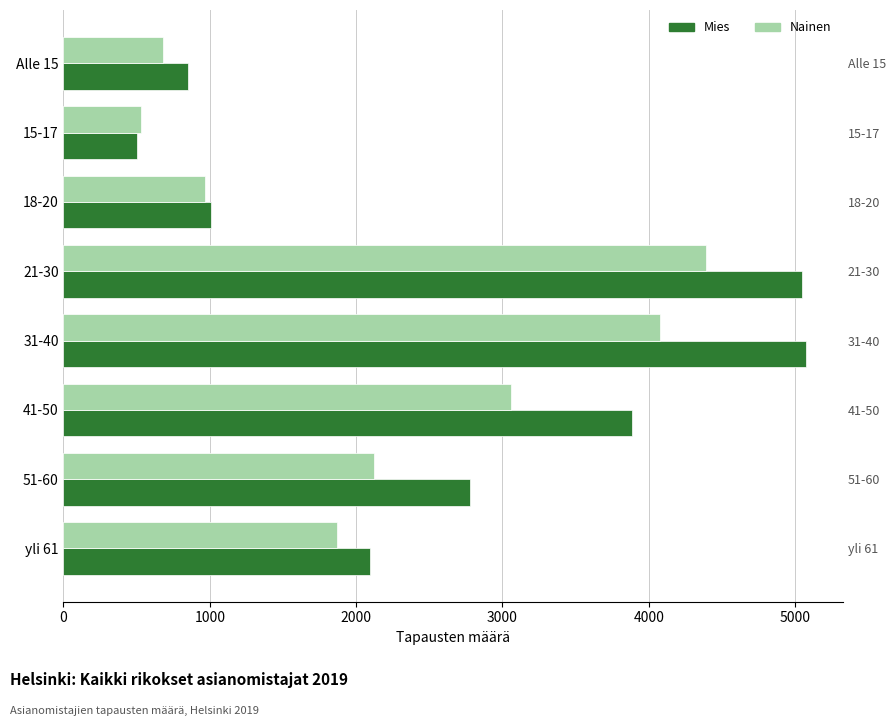

Which series changed the most between 18-20 and 41-50?

Mies